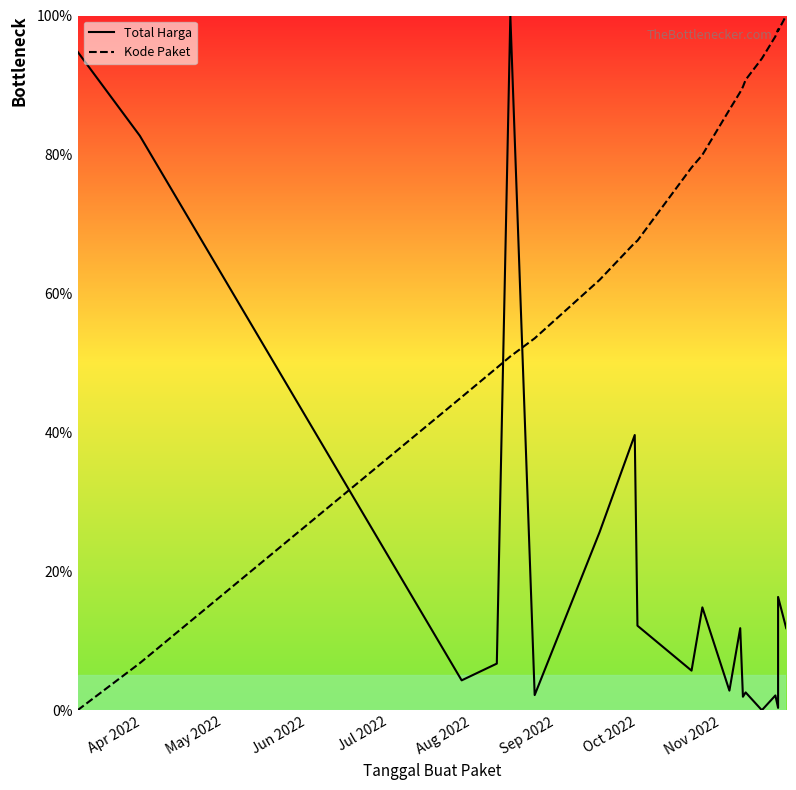

Rank the series by their average value, from highest to lowest.

Kode Paket, Total Harga